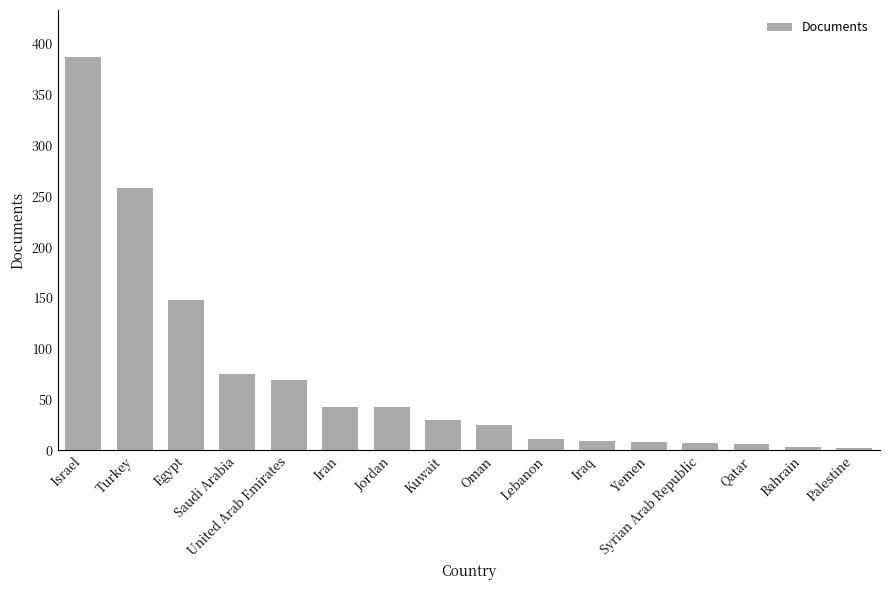

What is the average value?

70